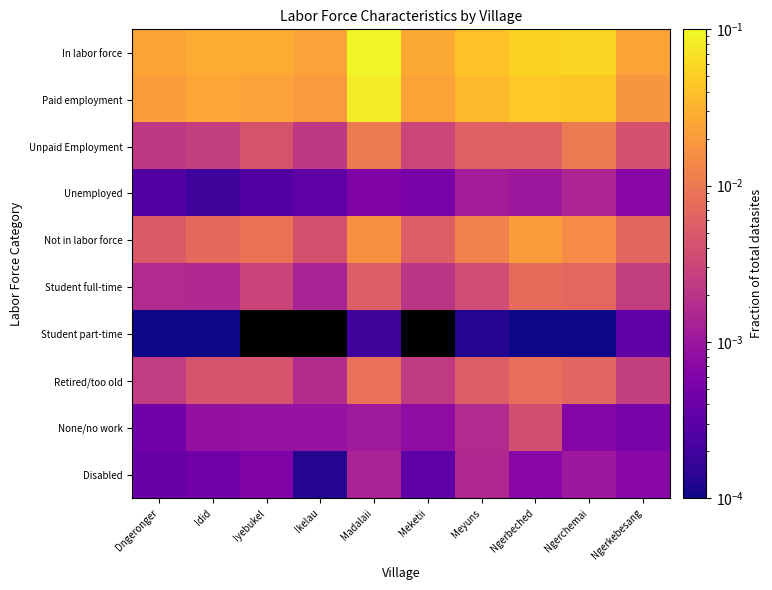

Reading left to right, list all the values displayed in this chart.

In labor force: Dngeronger=0.0	Idid=0.0	Iyebukel=0.0	Ikelau=0.0	Madalaii=0.1	Meketii=0.0	Meyuns=0.0	Ngerbeched=0.1	Ngerchemai=0.1	Ngerkebesang=0.0
Paid employment: Dngeronger=0.0	Idid=0.0	Iyebukel=0.0	Ikelau=0.0	Madalaii=0.1	Meketii=0.0	Meyuns=0.0	Ngerbeched=0.0	Ngerchemai=0.0	Ngerkebesang=0.0
Unpaid Employment: Dngeronger=0.0	Idid=0.0	Iyebukel=0.0	Ikelau=0.0	Madalaii=0.0	Meketii=0.0	Meyuns=0.0	Ngerbeched=0.0	Ngerchemai=0.0	Ngerkebesang=0.0
Unemployed: Dngeronger=0.0	Idid=0.0	Iyebukel=0.0	Ikelau=0.0	Madalaii=0.0	Meketii=0.0	Meyuns=0.0	Ngerbeched=0.0	Ngerchemai=0.0	Ngerkebesang=0.0
Not in labor force: Dngeronger=0.0	Idid=0.0	Iyebukel=0.0	Ikelau=0.0	Madalaii=0.0	Meketii=0.0	Meyuns=0.0	Ngerbeched=0.0	Ngerchemai=0.0	Ngerkebesang=0.0
Student full-time: Dngeronger=0.0	Idid=0.0	Iyebukel=0.0	Ikelau=0.0	Madalaii=0.0	Meketii=0.0	Meyuns=0.0	Ngerbeched=0.0	Ngerchemai=0.0	Ngerkebesang=0.0
Student part-time: Dngeronger=0.0	Idid=0.0	Iyebukel=0.0	Ikelau=0.0	Madalaii=0.0	Meketii=0.0	Meyuns=0.0	Ngerbeched=0.0	Ngerchemai=0.0	Ngerkebesang=0.0
Retired/too old: Dngeronger=0.0	Idid=0.0	Iyebukel=0.0	Ikelau=0.0	Madalaii=0.0	Meketii=0.0	Meyuns=0.0	Ngerbeched=0.0	Ngerchemai=0.0	Ngerkebesang=0.0
None/no work: Dngeronger=0.0	Idid=0.0	Iyebukel=0.0	Ikelau=0.0	Madalaii=0.0	Meketii=0.0	Meyuns=0.0	Ngerbeched=0.0	Ngerchemai=0.0	Ngerkebesang=0.0
Disabled: Dngeronger=0.0	Idid=0.0	Iyebukel=0.0	Ikelau=0.0	Madalaii=0.0	Meketii=0.0	Meyuns=0.0	Ngerbeched=0.0	Ngerchemai=0.0	Ngerkebesang=0.0